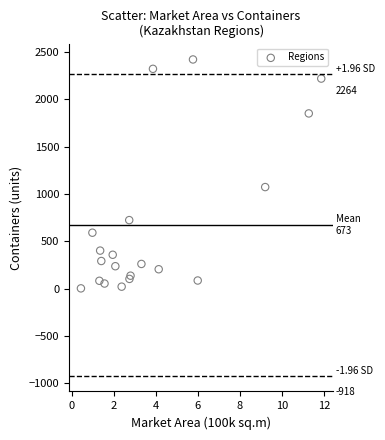

What Y value in the scatter plot is closest to 1213?

1074